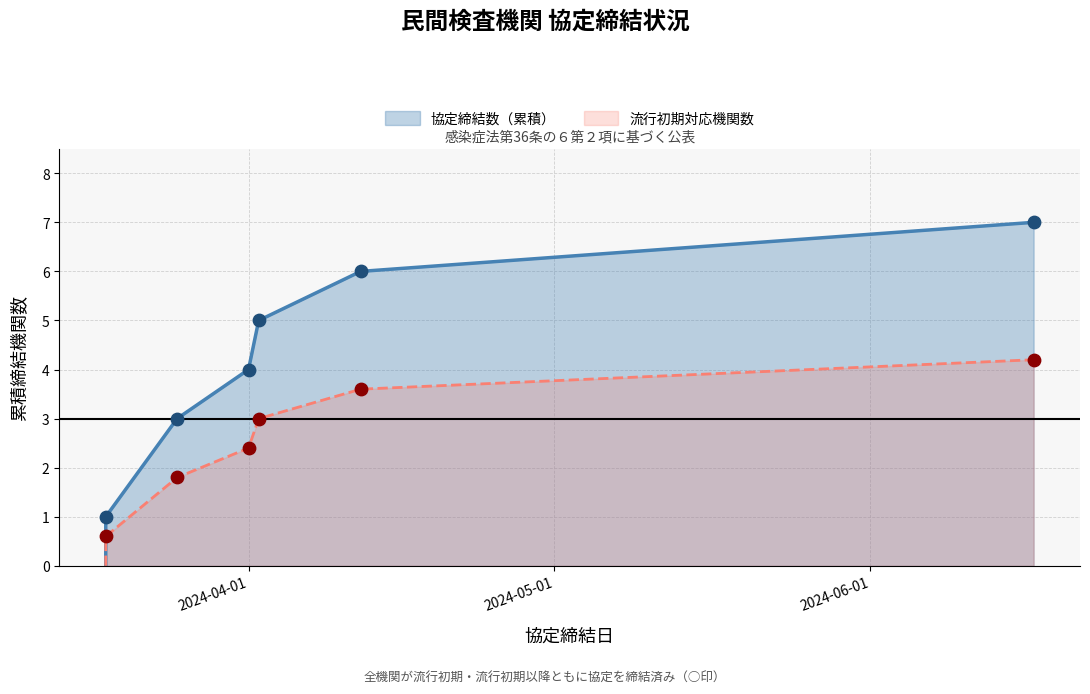

Which series has the largest Y range (max minus min)?

協定締結数（累積）